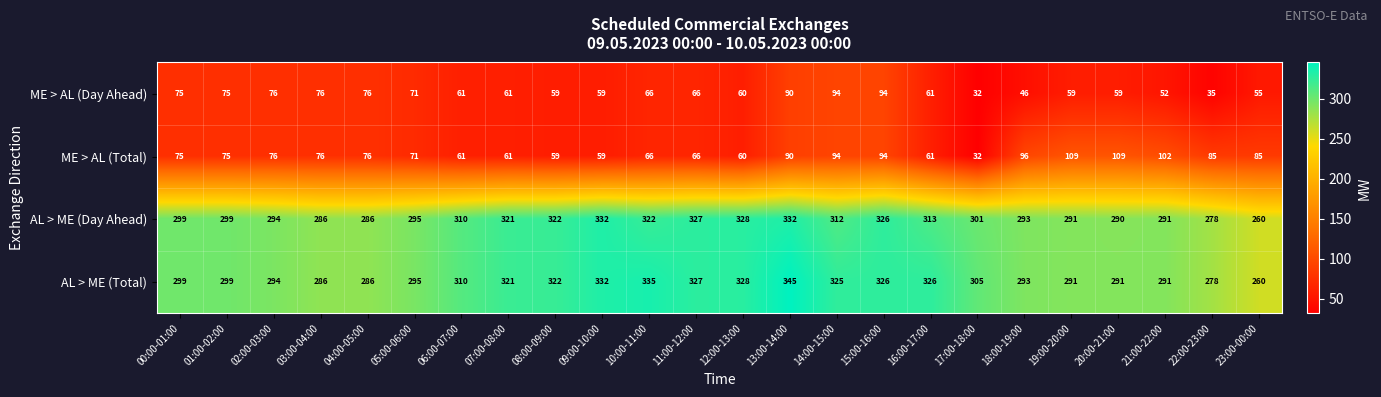

Rank the series by their maximum value, from highest to lowest.

AL > ME (Total), AL > ME (Day Ahead), ME > AL (Total), ME > AL (Day Ahead)